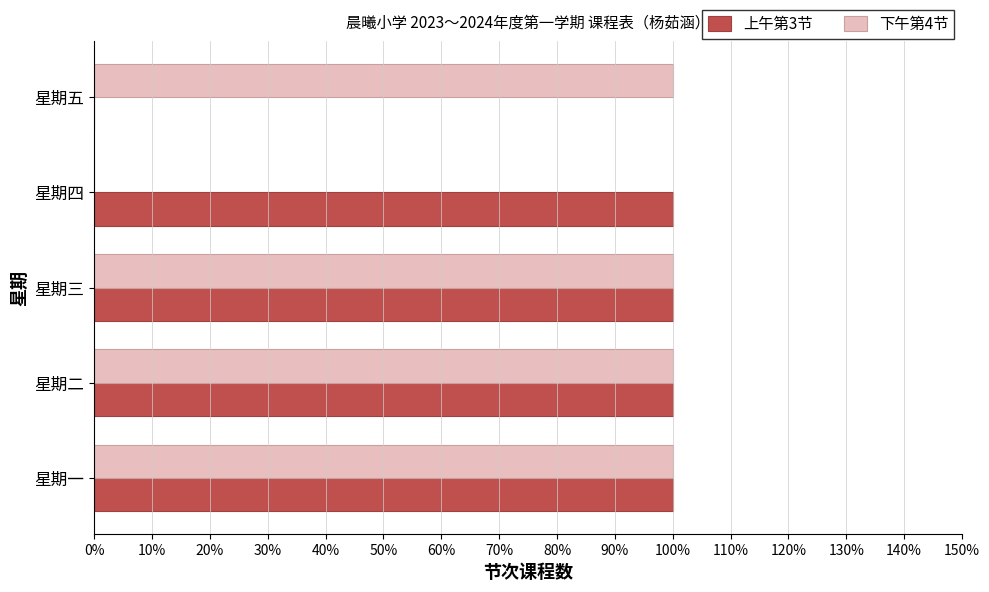

Rank the series by their maximum value, from highest to lowest.

上午第3节, 下午第4节